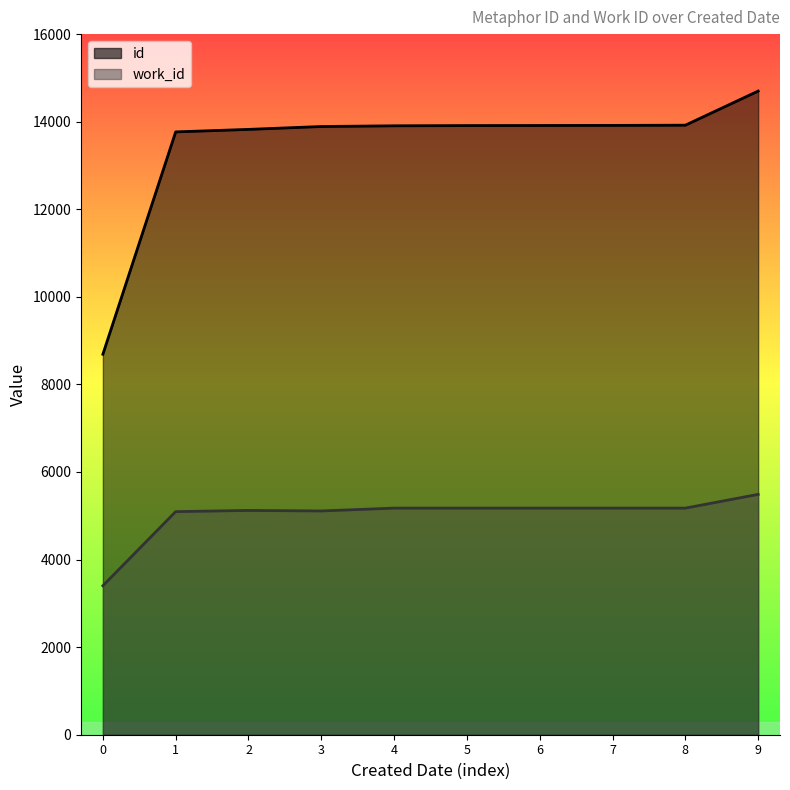

Reading left to right, what are all the values shown in this chart?

id: 8689	13767	13824	13890	13906	13911	13913	13915	13920	14699
work_id: 3402	5095	5122	5110	5175	5175	5175	5175	5175	5489